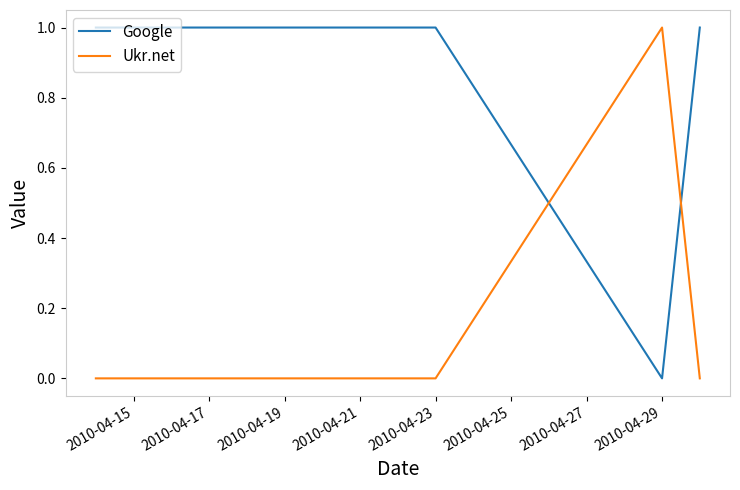

Which series has the largest total across all categories?

Google